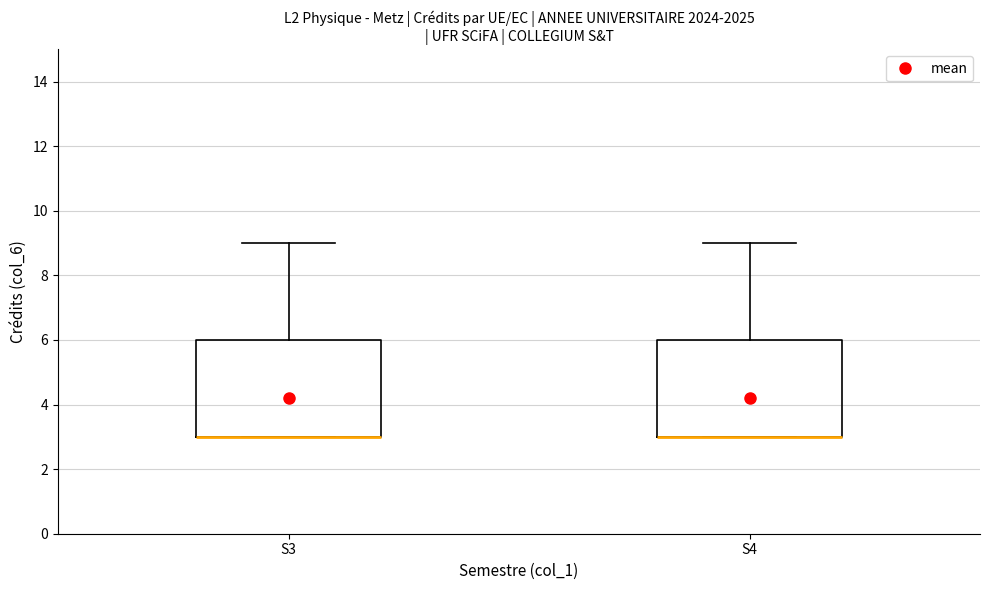

Where is the upper edge of the box for S4 on the y-axis? The values are not printed on the chart, so give them approximately, as read against the axis.

6